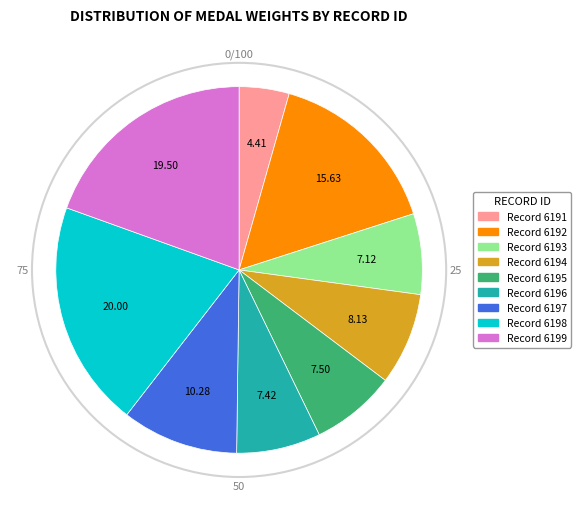

Is there any slice that represents more than half of the pie?

No